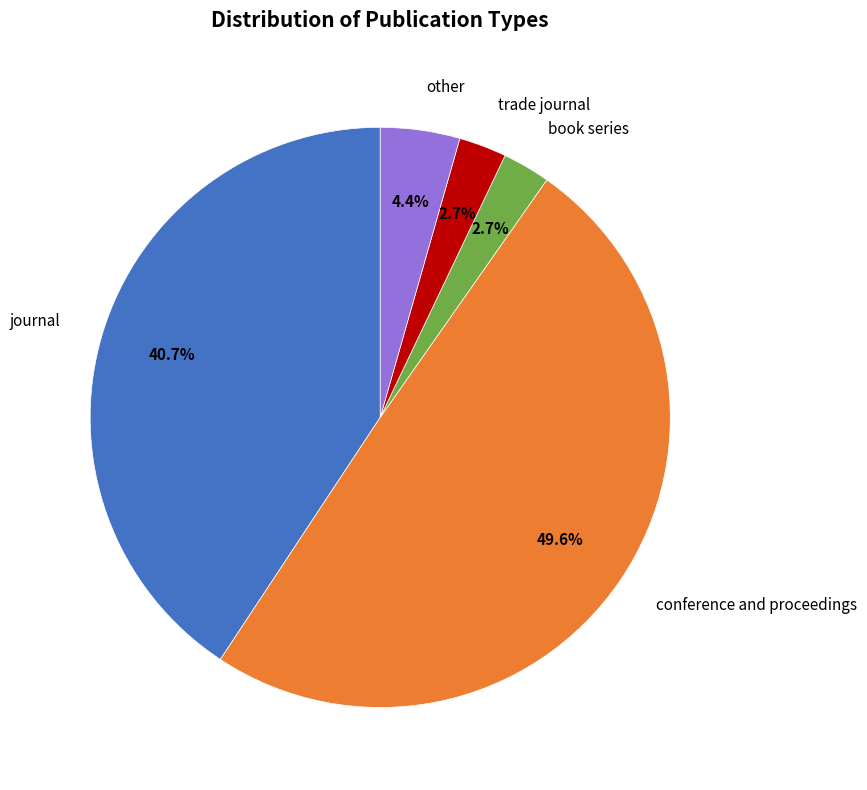

What is the largest slice in the pie chart?

conference and proceedings